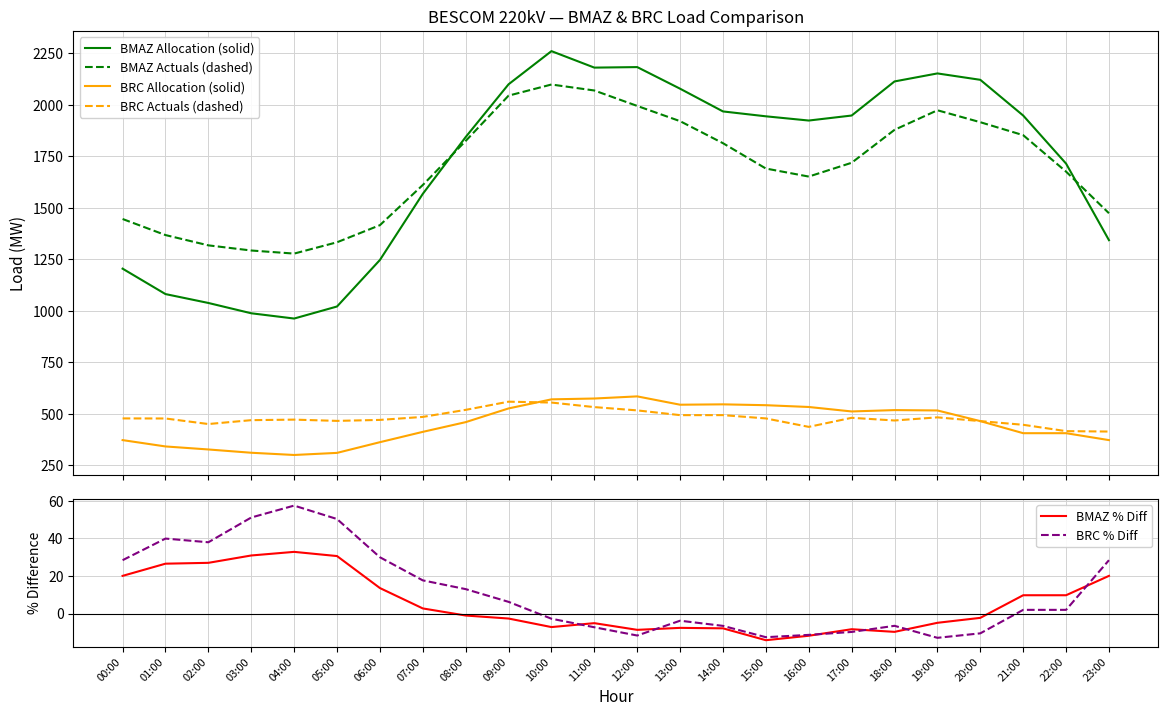

What is the value of the BRC Allocation (solid) point at the 16th from the left?

540.8